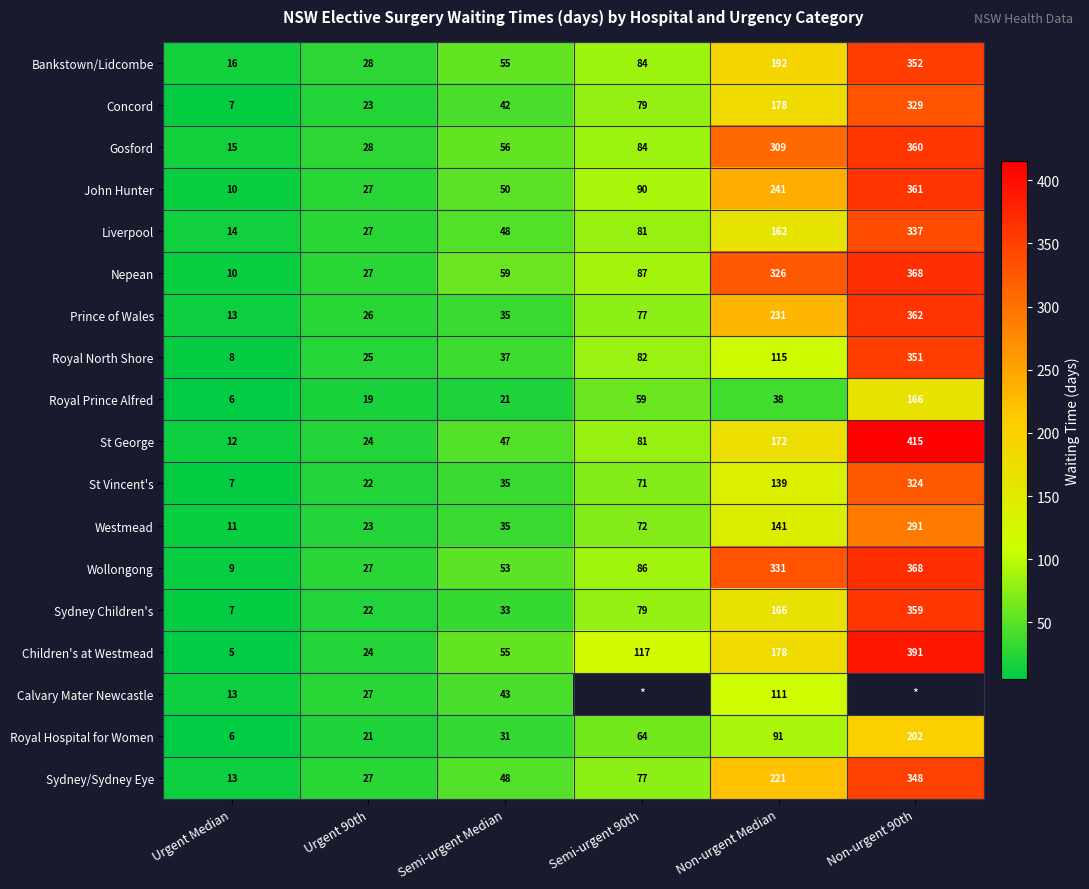

Rank the categories by John Hunter value from lowest to highest.

Urgent Median, Urgent 90th, Semi-urgent Median, Semi-urgent 90th, Non-urgent Median, Non-urgent 90th